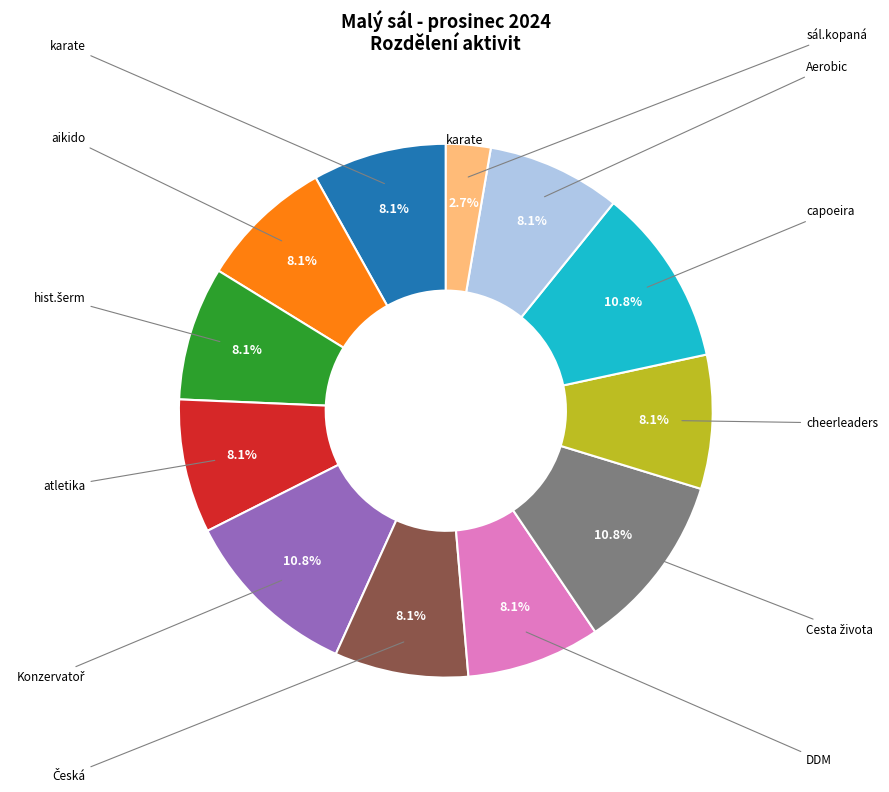

To the nearest percent, what is the difference between the largest and smallest slice percentages?

8%